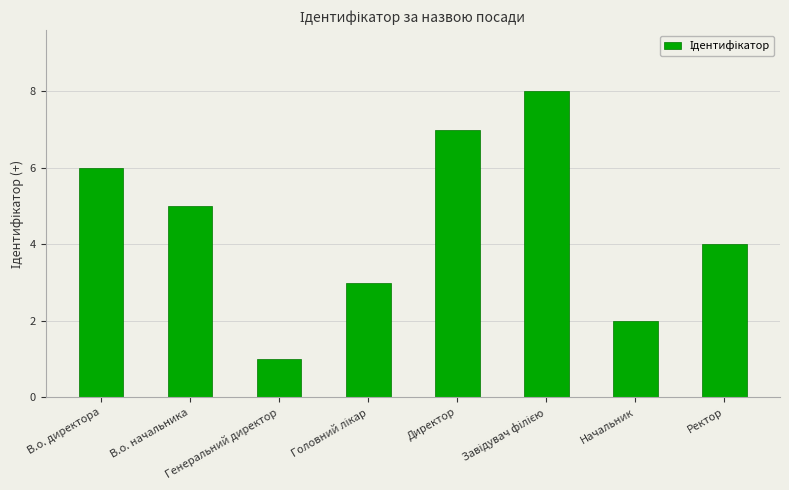

What is the maximum value shown in the chart?

8